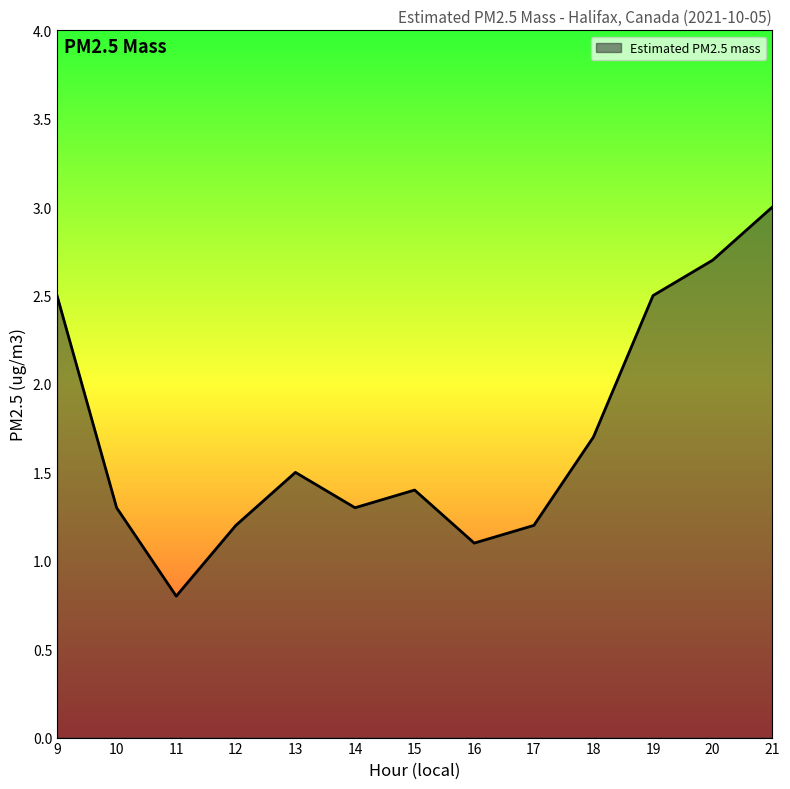

Approximately how many times larger is the value at 12 compared to 20?

0.4